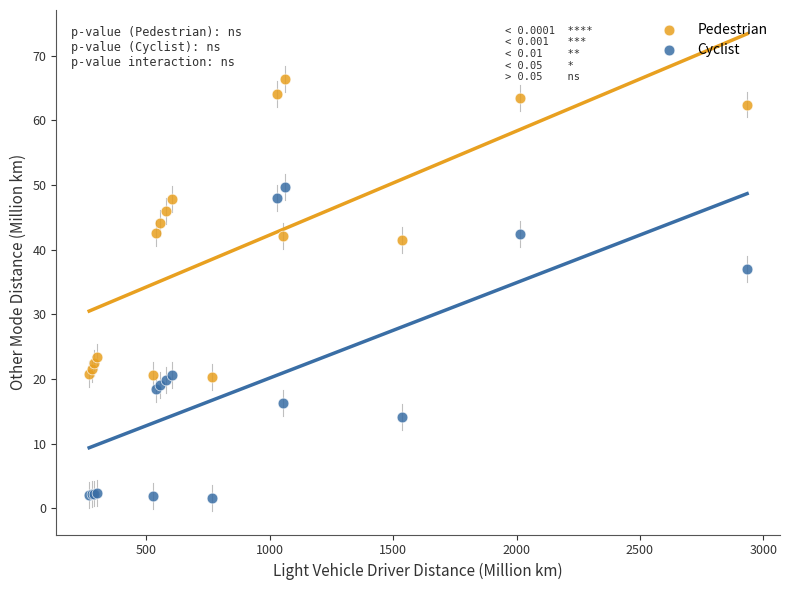

Which series has the largest Y range (max minus min)?

Cyclist